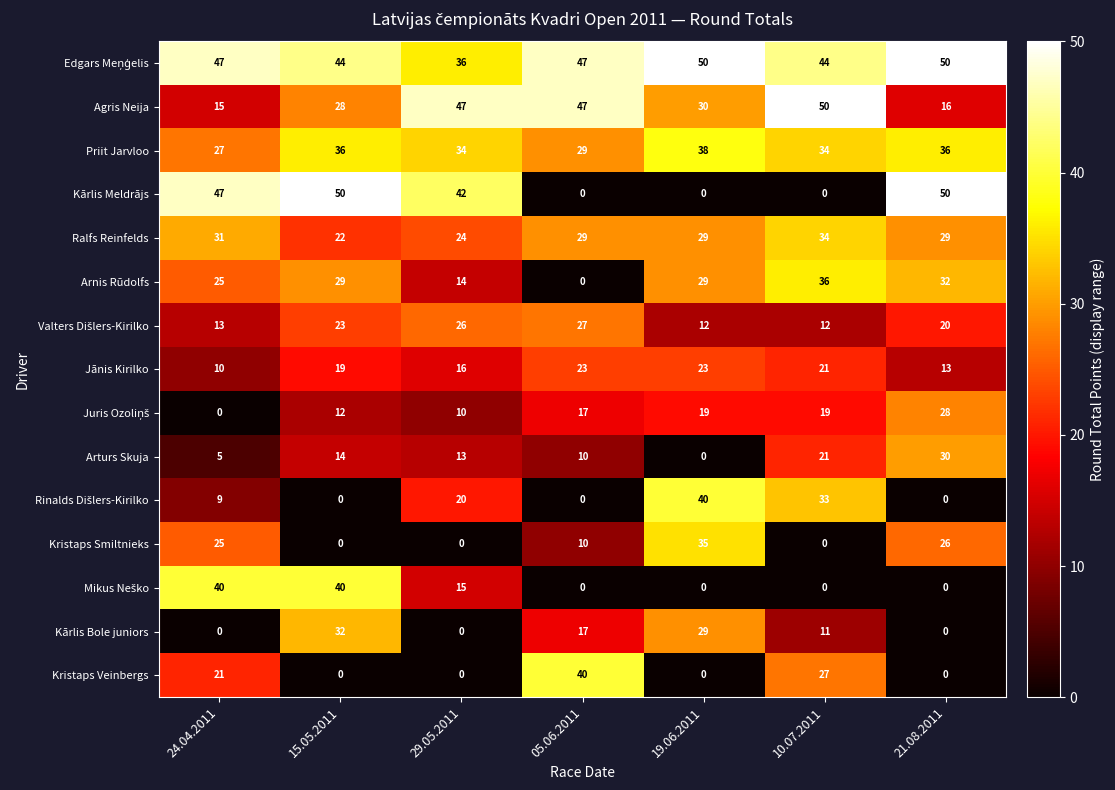

What is the average value of the Kārlis Bole juniors series?

13